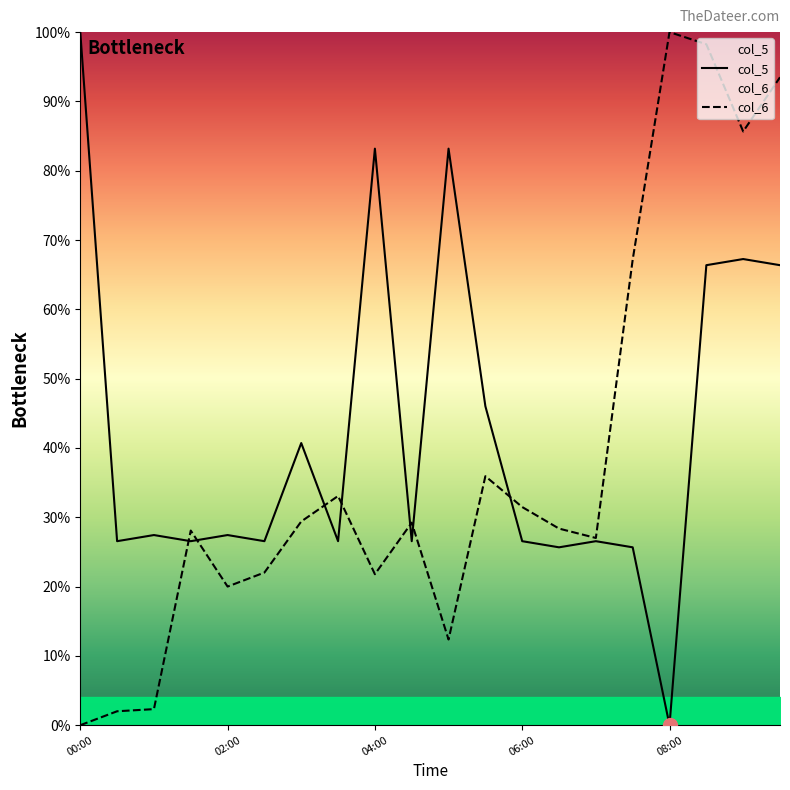

True or false: col_6 and col_5 cross at least once.

True